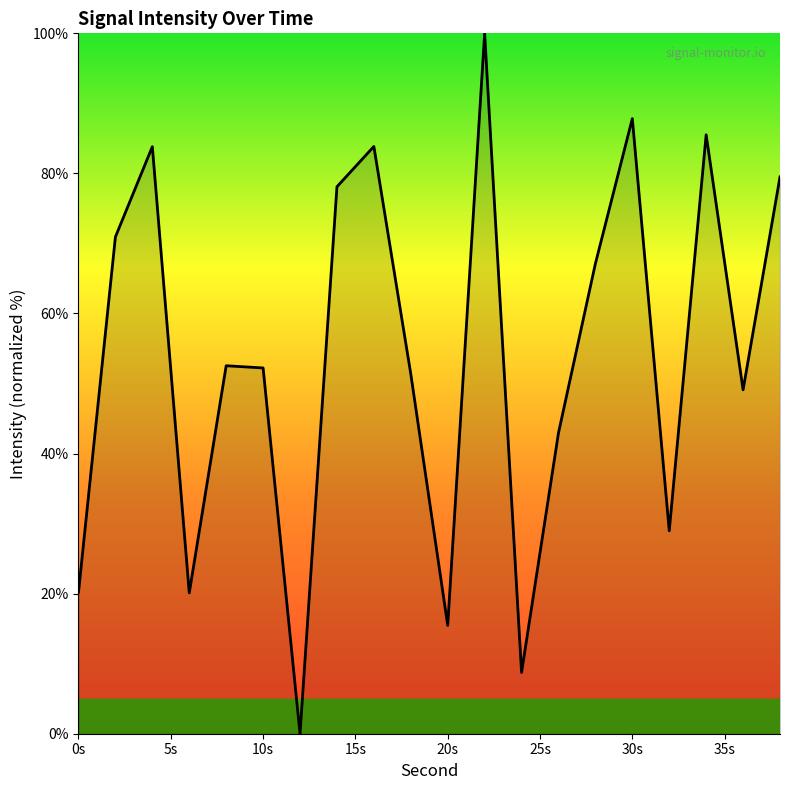

What is the maximum value shown in the chart?

100.0